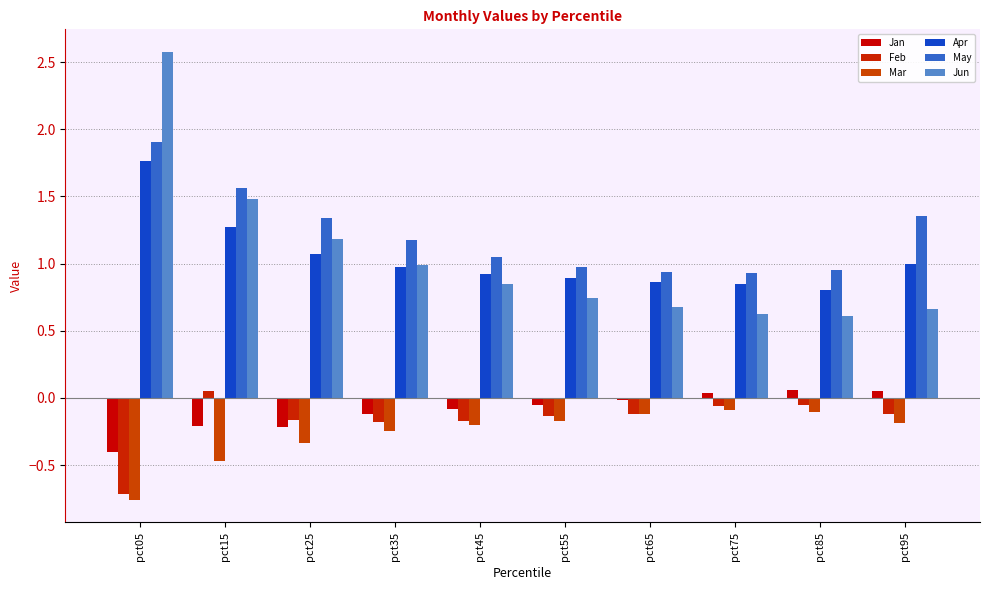

What is the sum of all Jan values?

-1.0